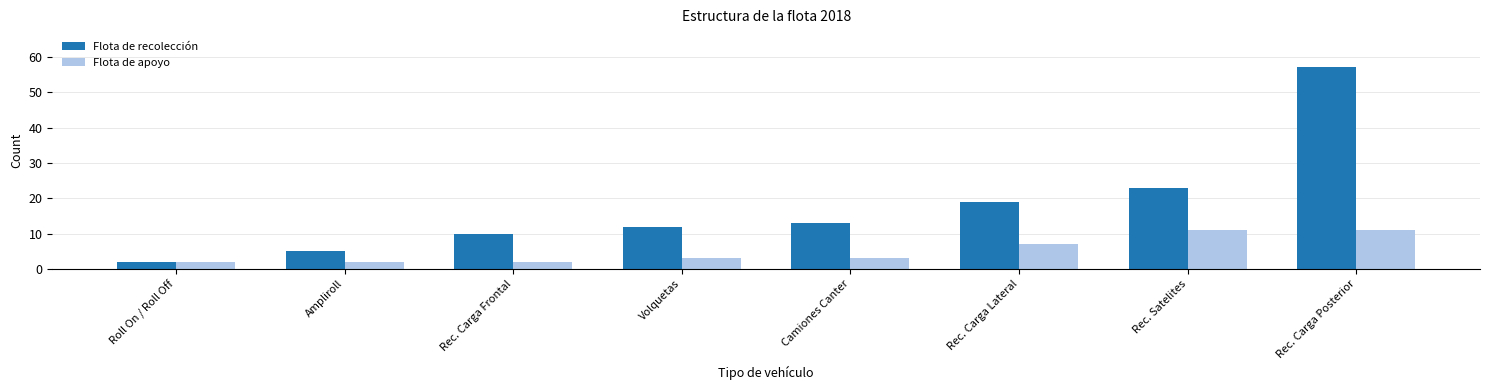

What is the greatest value displayed?

57